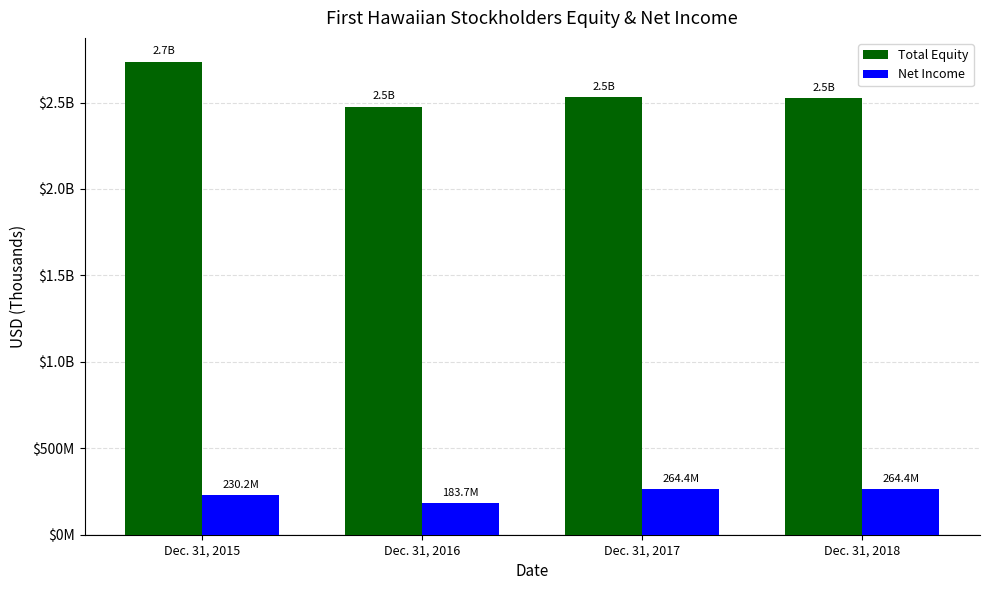

What value does the Net Income series have at Dec. 31, 2017?

264394